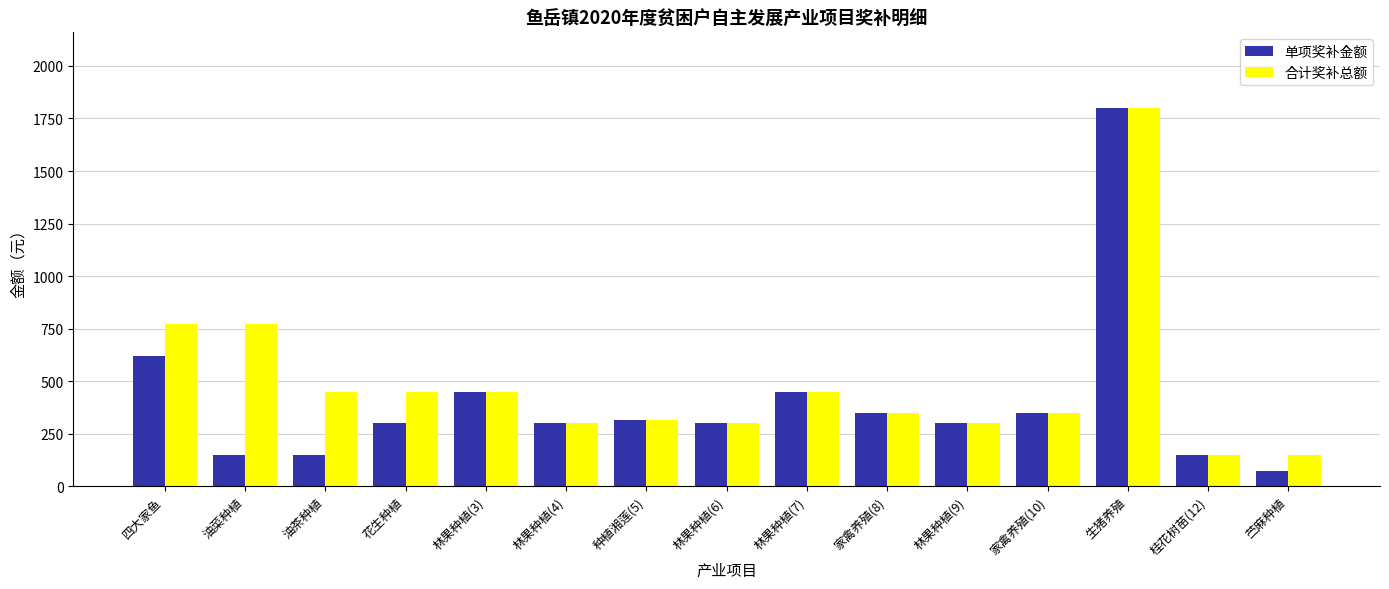

How many categories are shown in the chart?

15